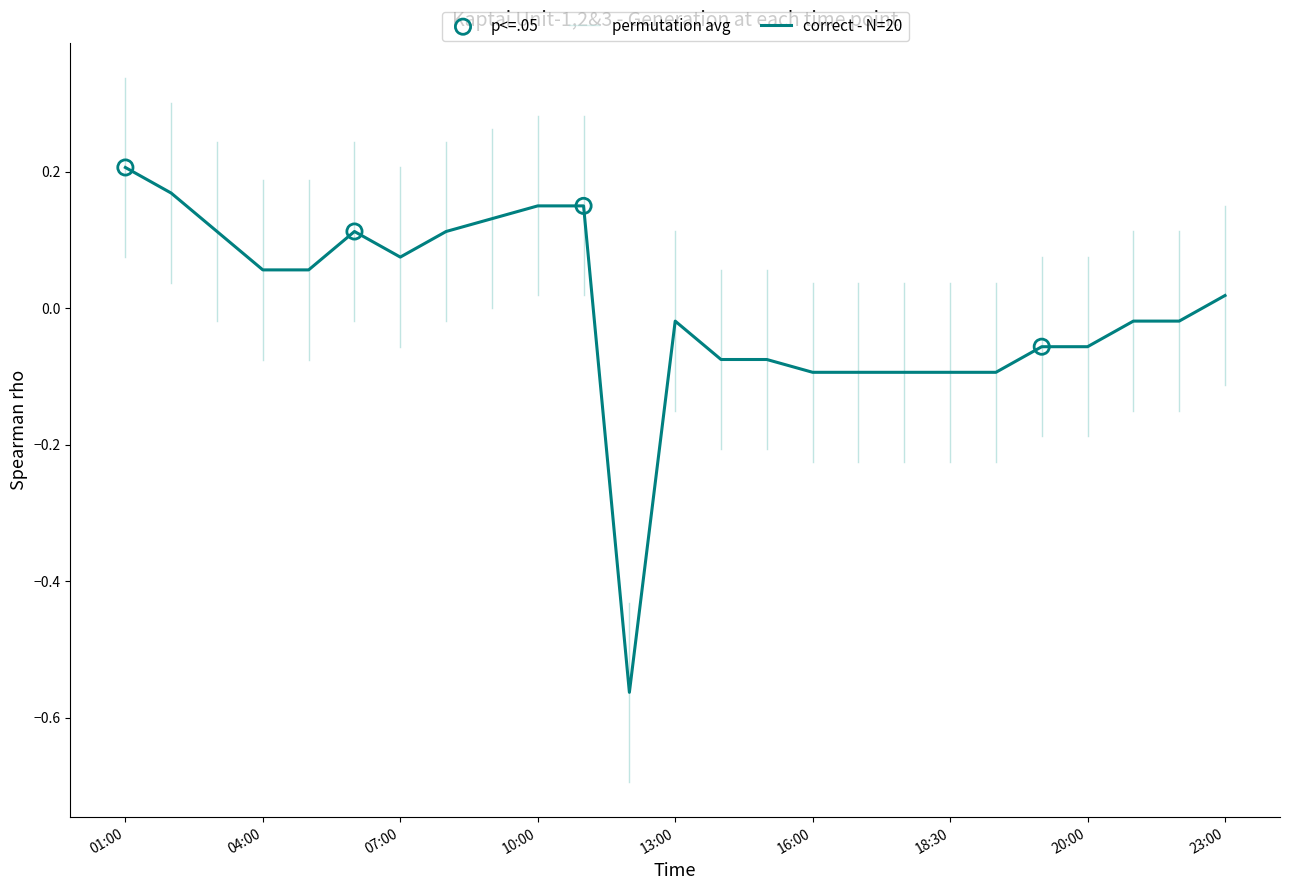

Is this an area chart (filled region under the line)?

No